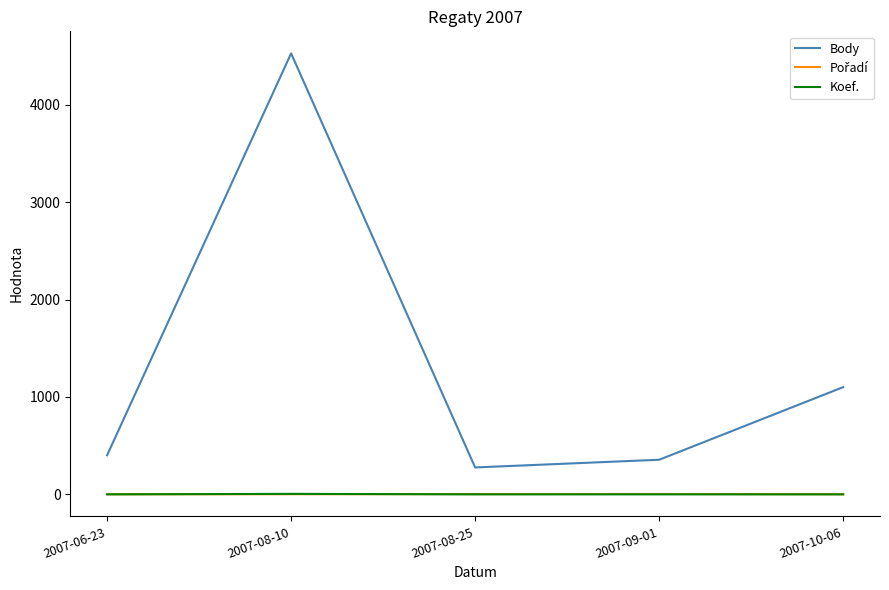

Which category has the highest value across all series?

2007-08-10